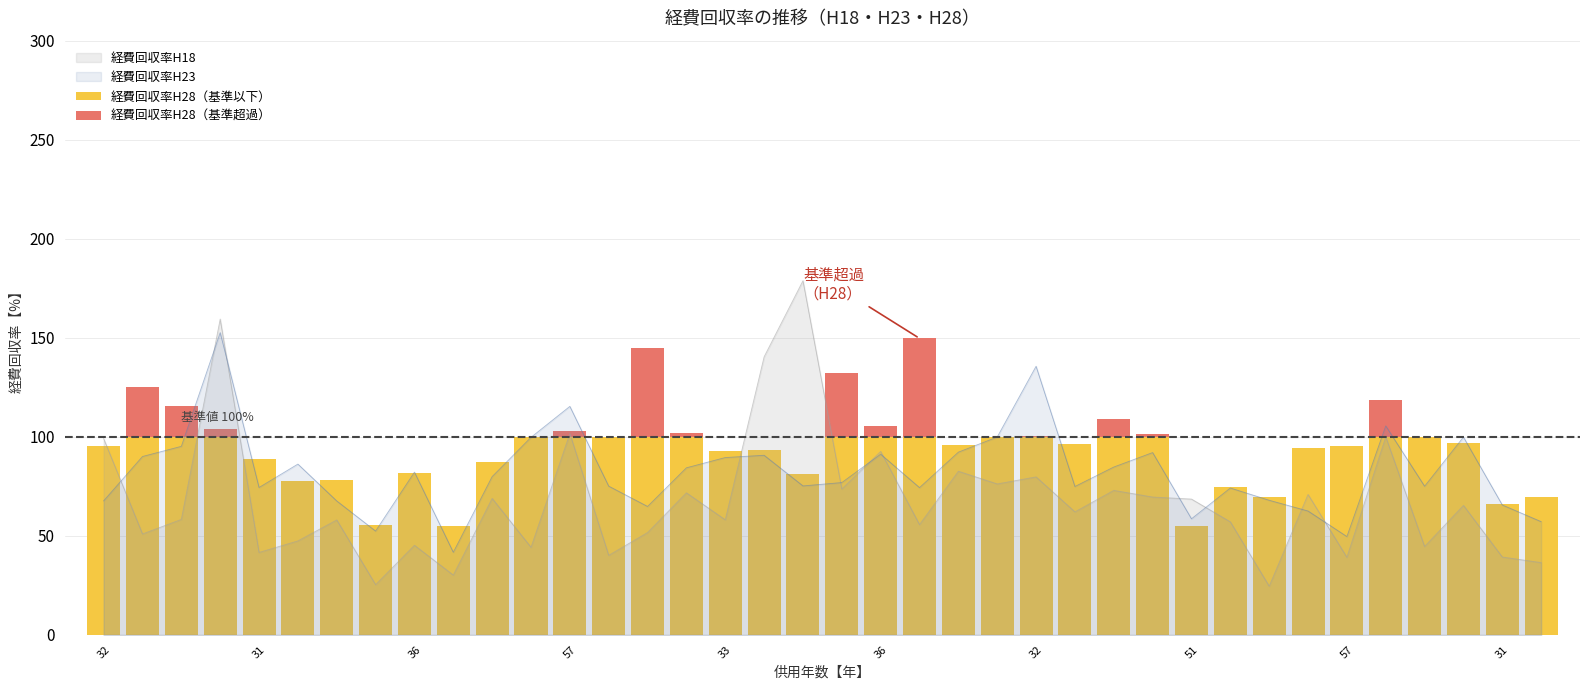

Is the value of 経費回収率H28（基準超過） at 57 greater than the value of 経費回収率H28（基準以下） at 15?

No